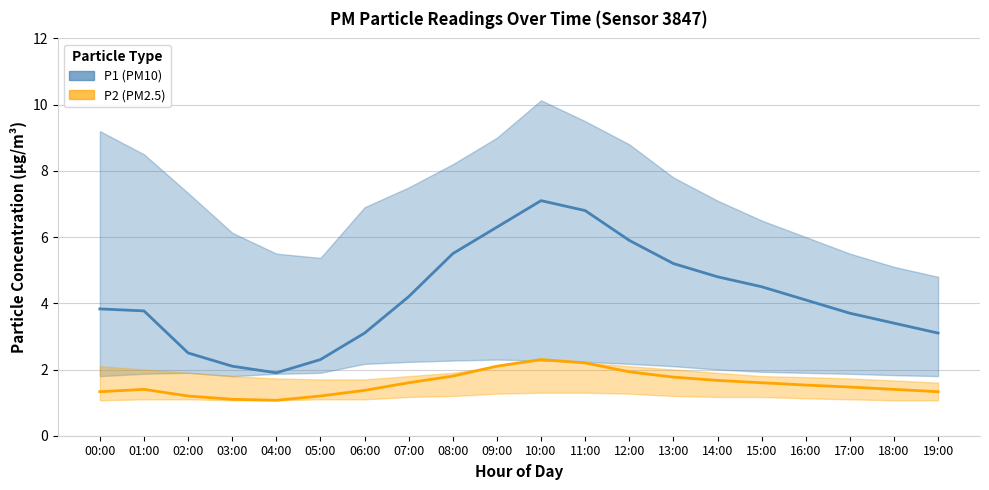

What is the total value across all series at 03:00?

3.2